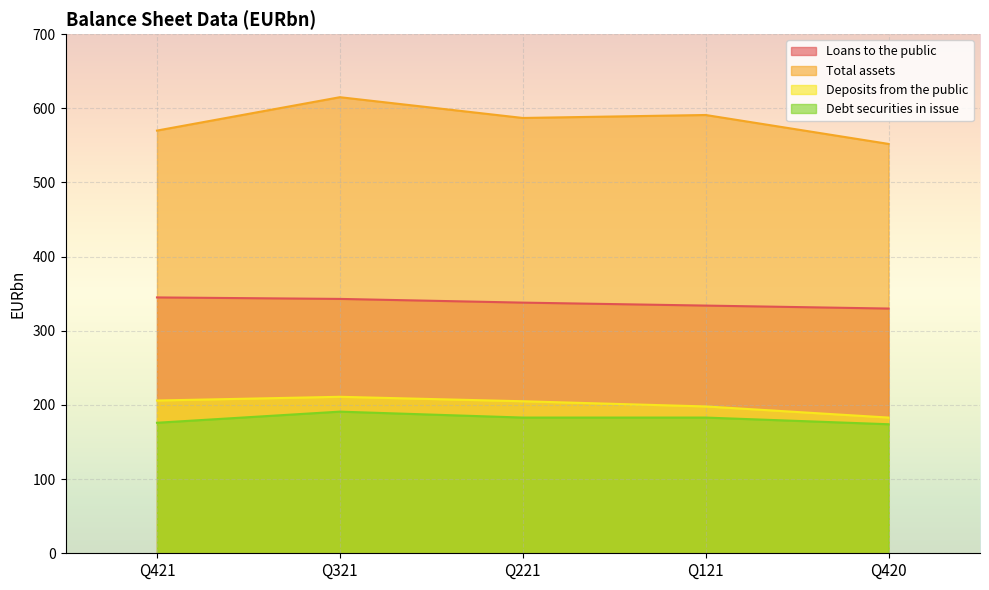

The value of Loans to the public at Q221 is 338. True or false?

True